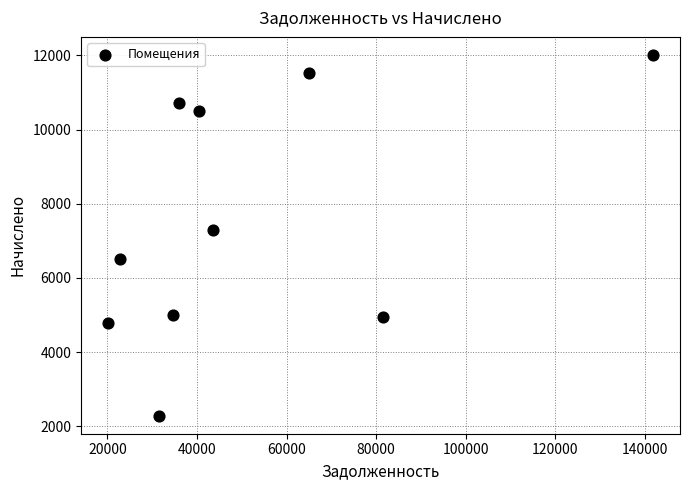

What is the range of X values (max minus min)?

121535.0